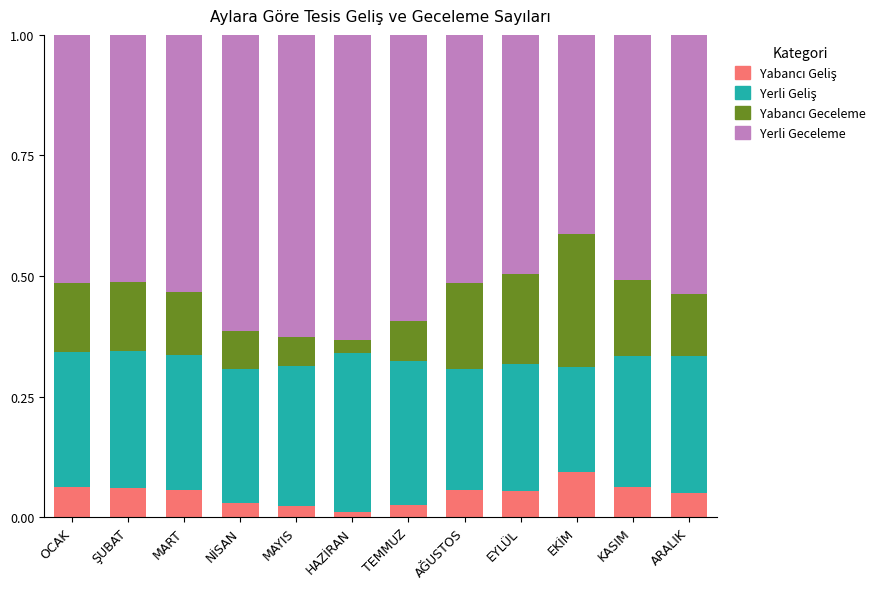

What is the total value across all series at ARALIK?

1.0